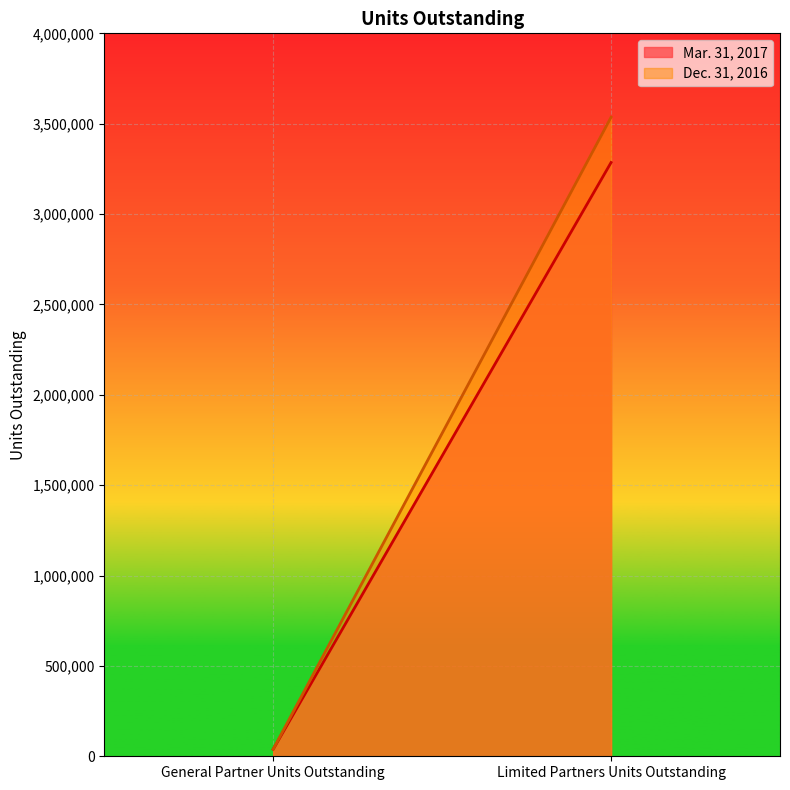

At which label is Mar. 31, 2017 closest to 1662197?

General Partner Units Outstanding